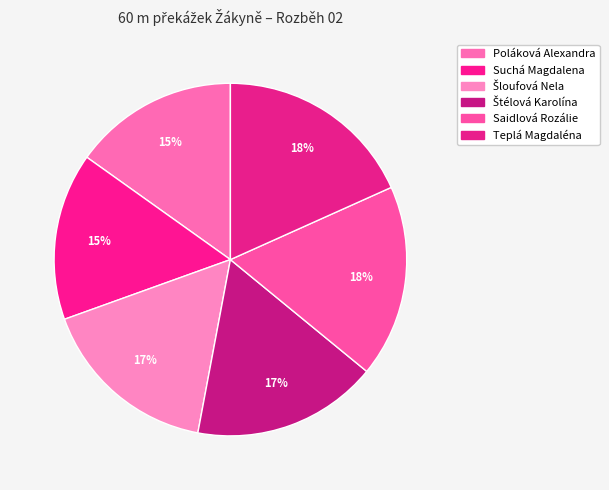

To the nearest percent, what percentage of the pie is Šloufová Nela?

17%